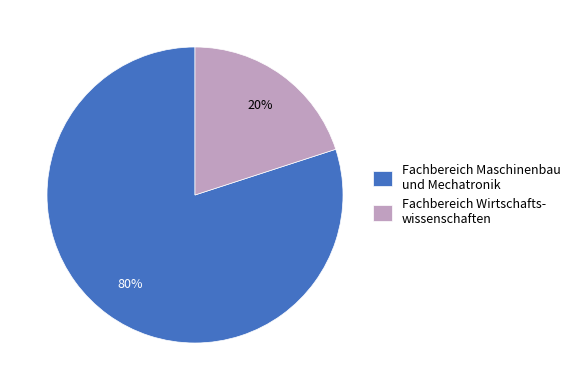

True or false: Fachbereich Maschinenbau und Mechatronik accounts for 68% of the total.

False